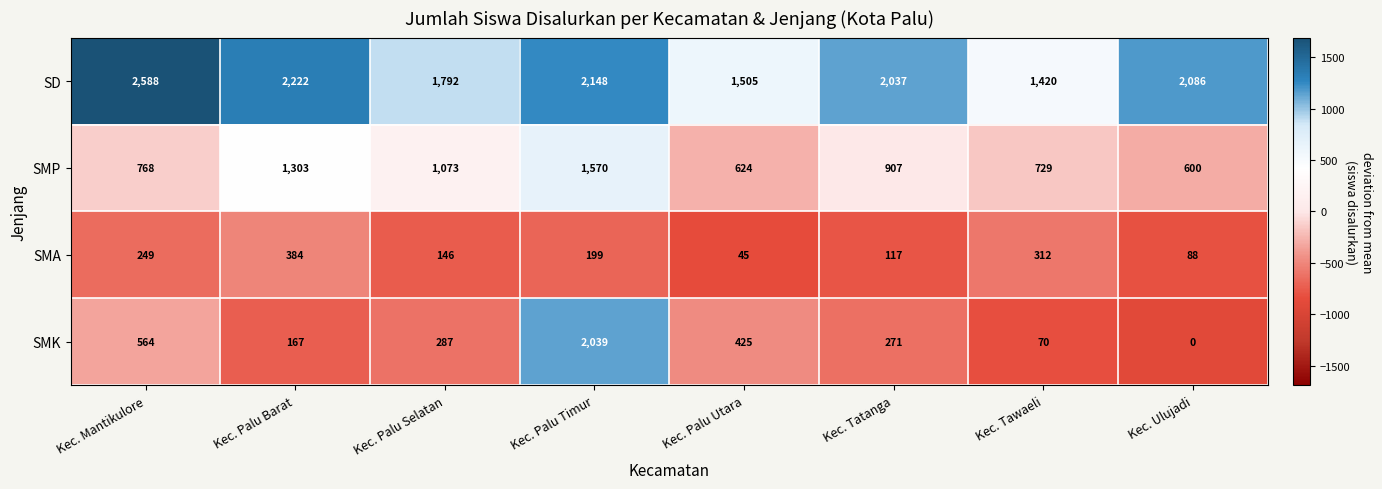

Rank the series at Kec. Palu Utara from highest to lowest value.

SD, SMP, SMK, SMA